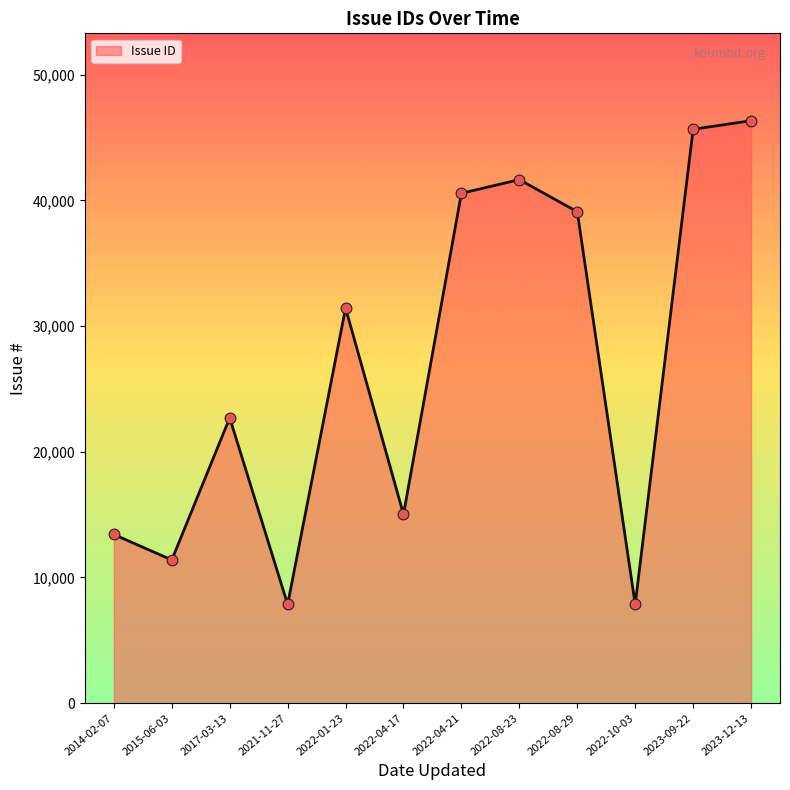

What is the ratio of the value at 2022-04-17 to the value at 2021-11-27?

1.9